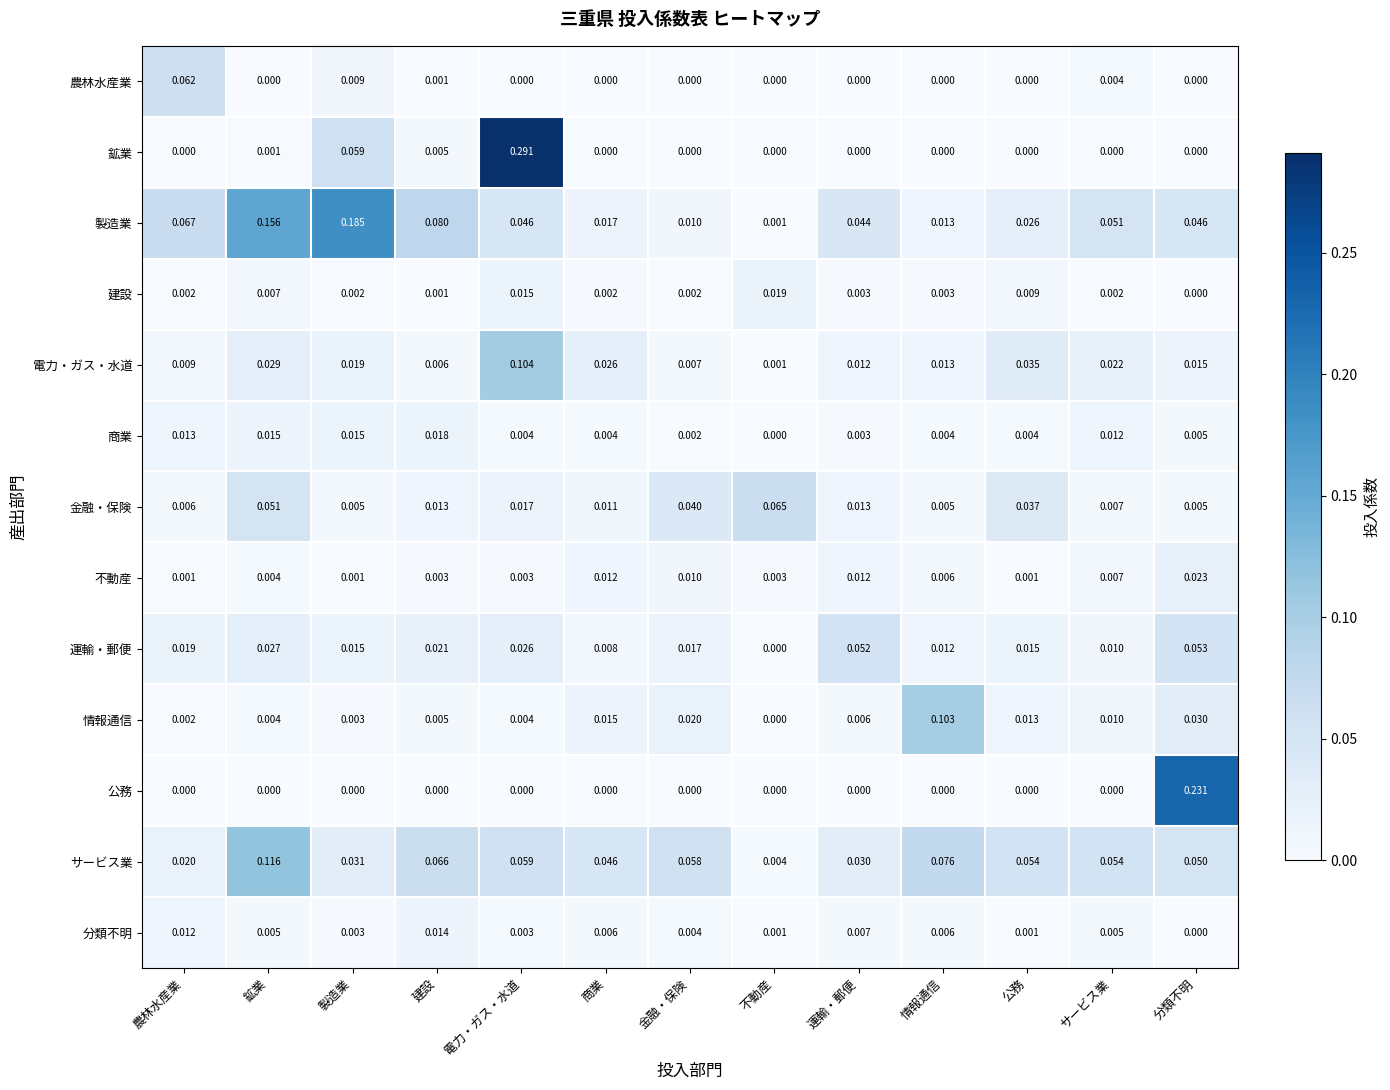

Which label corresponds to the largest value in the chart?

電力・ガス・水道